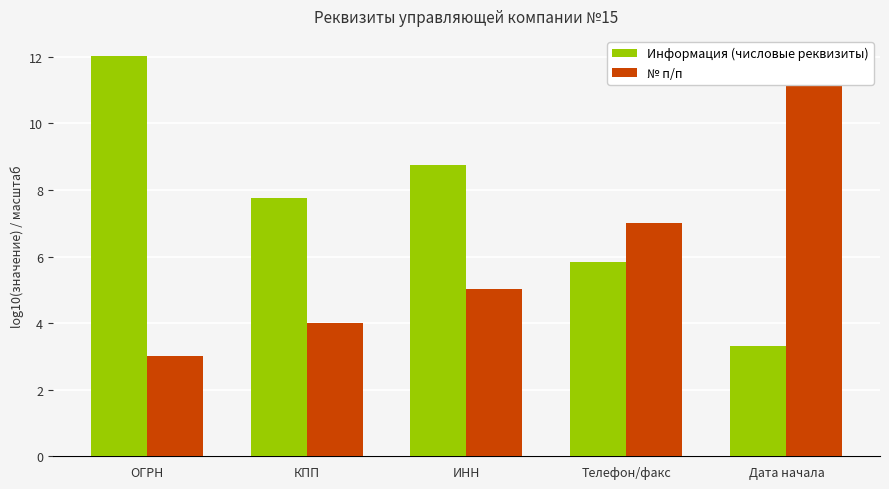

Rank the series by their maximum value, from highest to lowest.

Информация (числовые реквизиты), № п/п